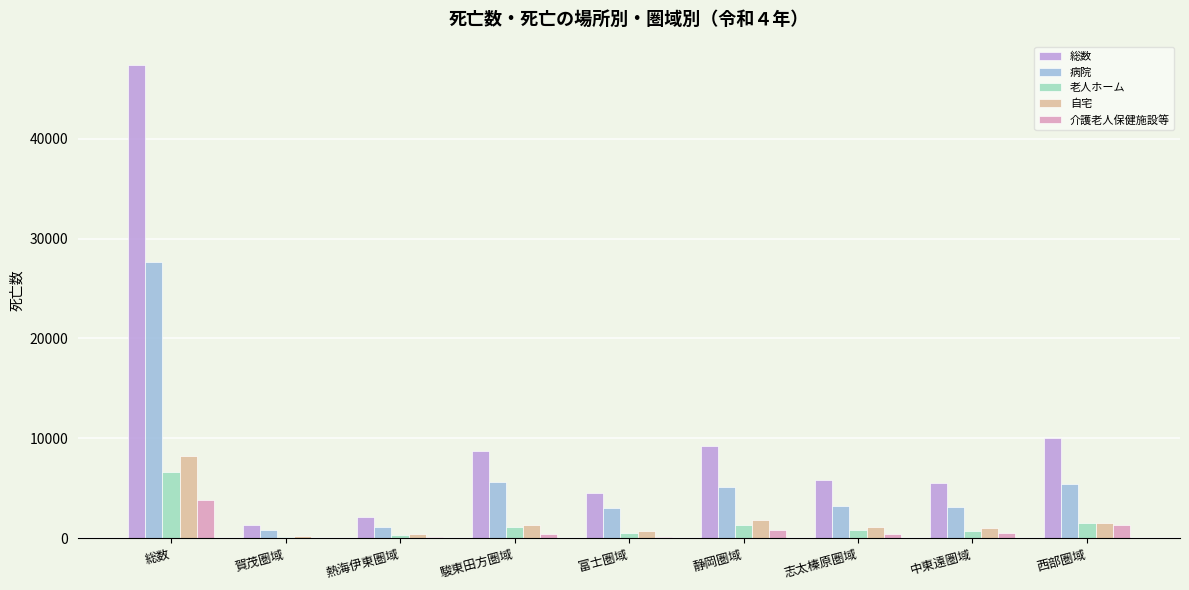

What is the sum of all 介護老人保健施設等 values?

7656